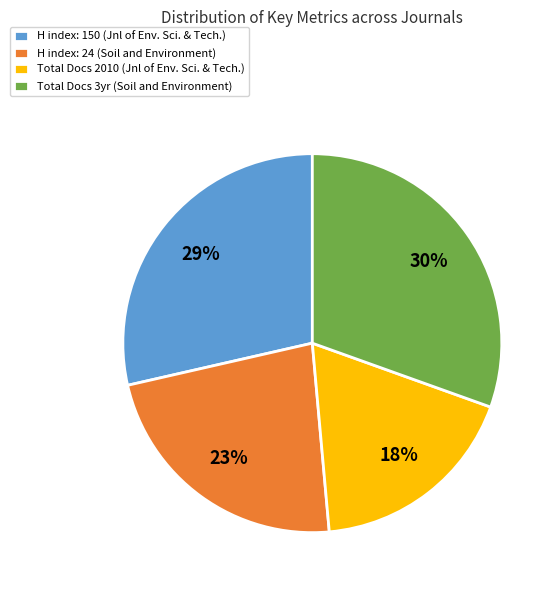

Which slice is the smallest?

Total Docs 2010 (Jnl of Env. Sci. & Tech.)